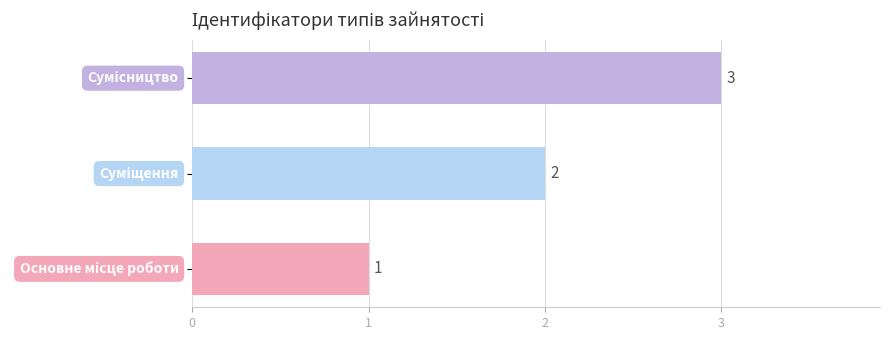

How many data points does each series have?

3